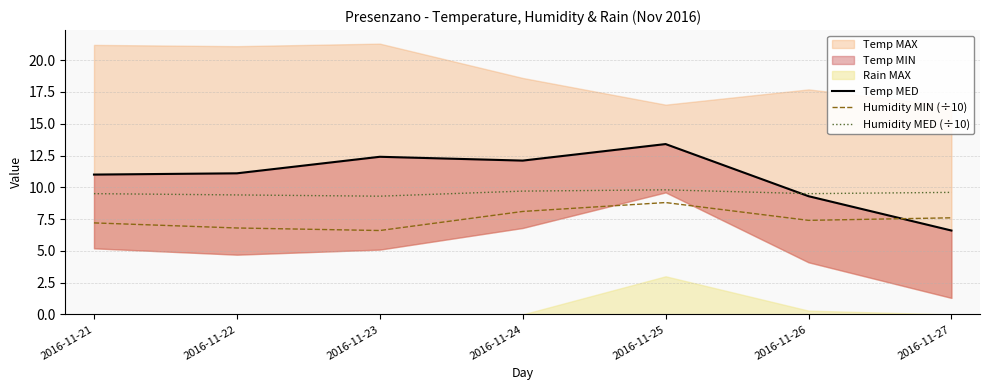

What is the spread (max minus min) of values at 2016-11-27?

3.0